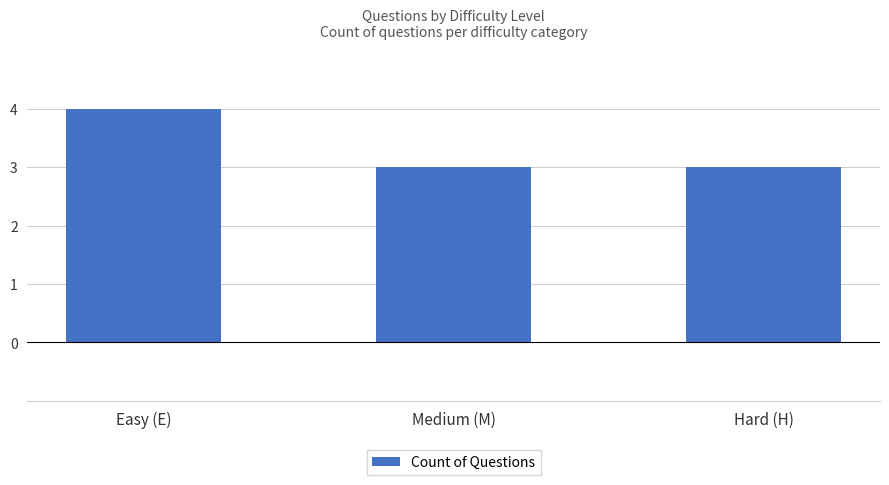

What is the change in value from Easy (E) to Hard (H)?

-1